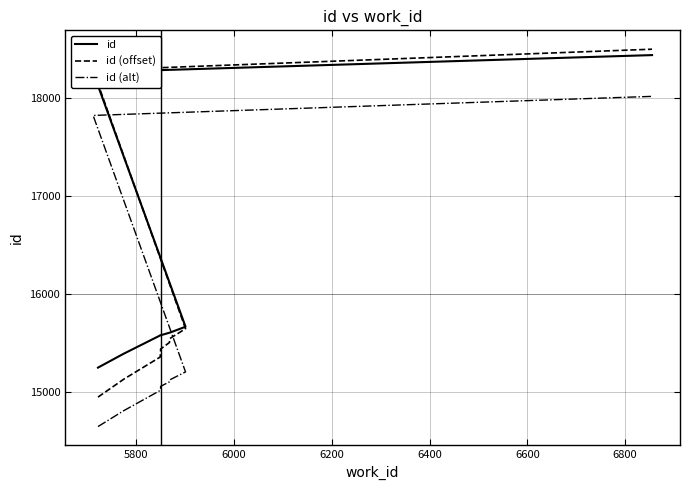

Rank the series by their average value, from highest to lowest.

id, id (offset), id (alt)